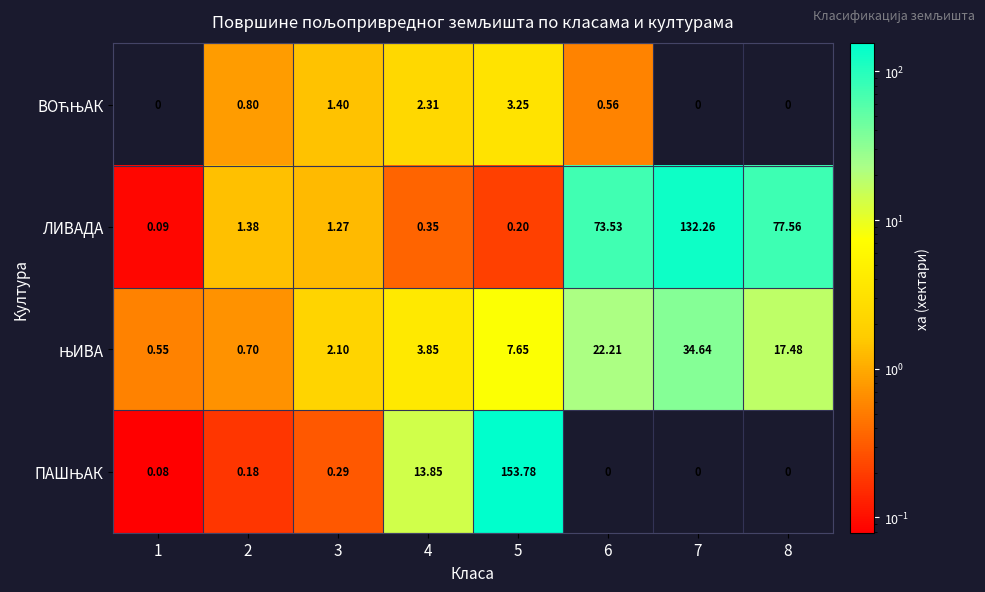

How many distinct data groups are displayed?

4